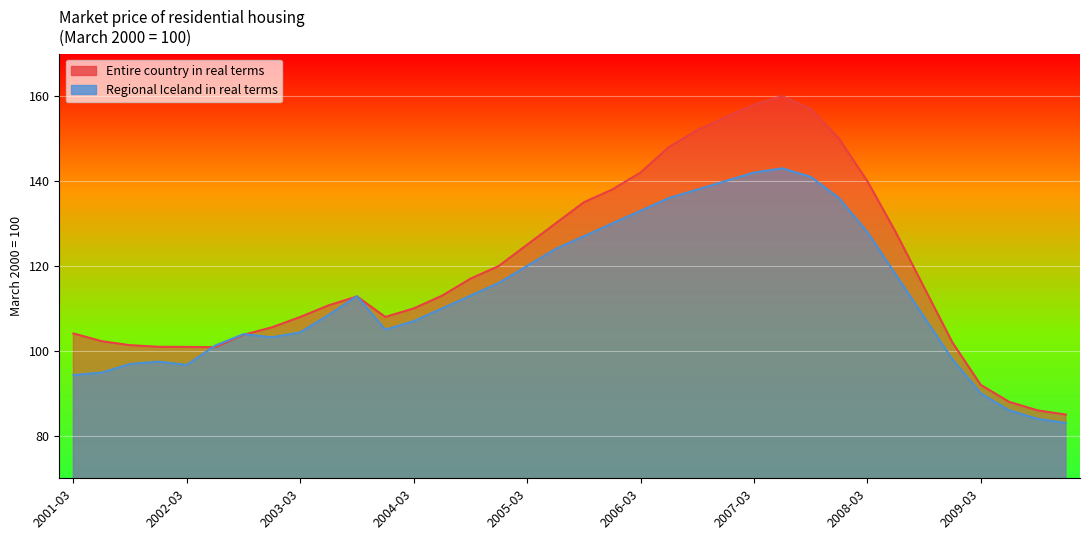

What is the difference between the Regional Iceland in real terms values at 2007-12 and 2008-09?

28.0